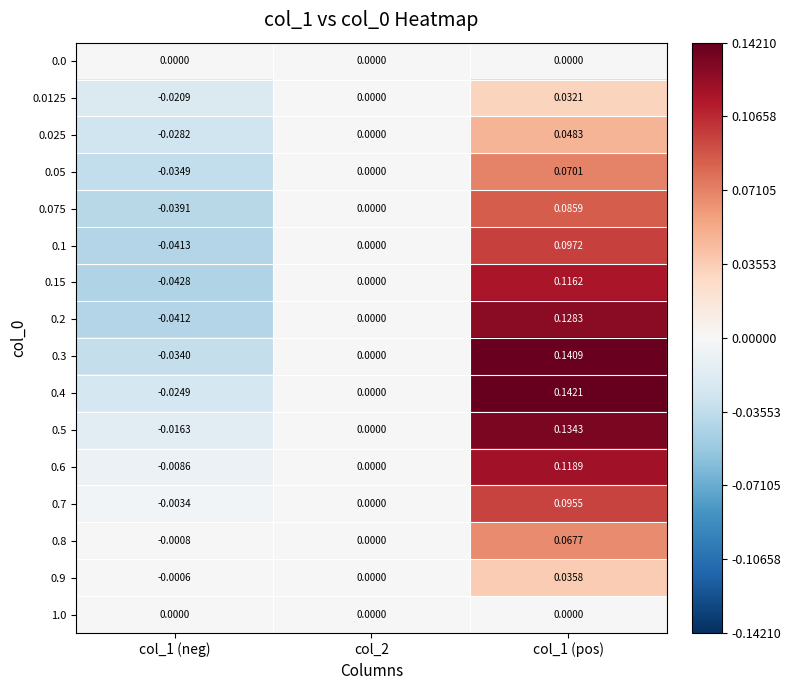

Is the value of 0.1 at col_1 (pos) greater than the value of 0.8 at col_2?

Yes